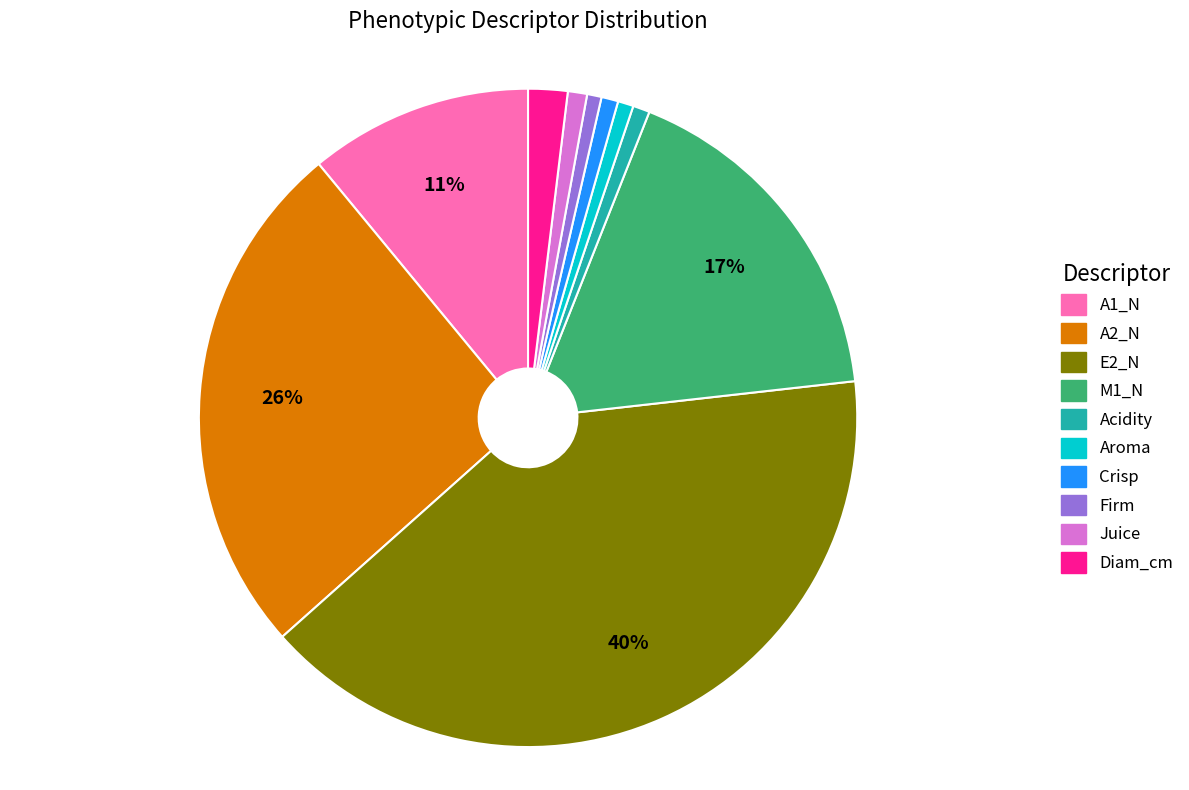

To the nearest percent, what is the combined percentage of A1_N and A2_N?

37%